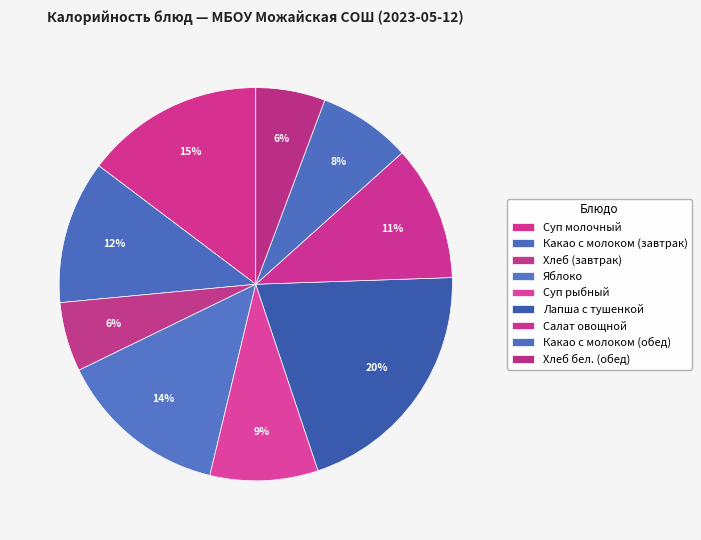

Count the number of slices in the pie.

9